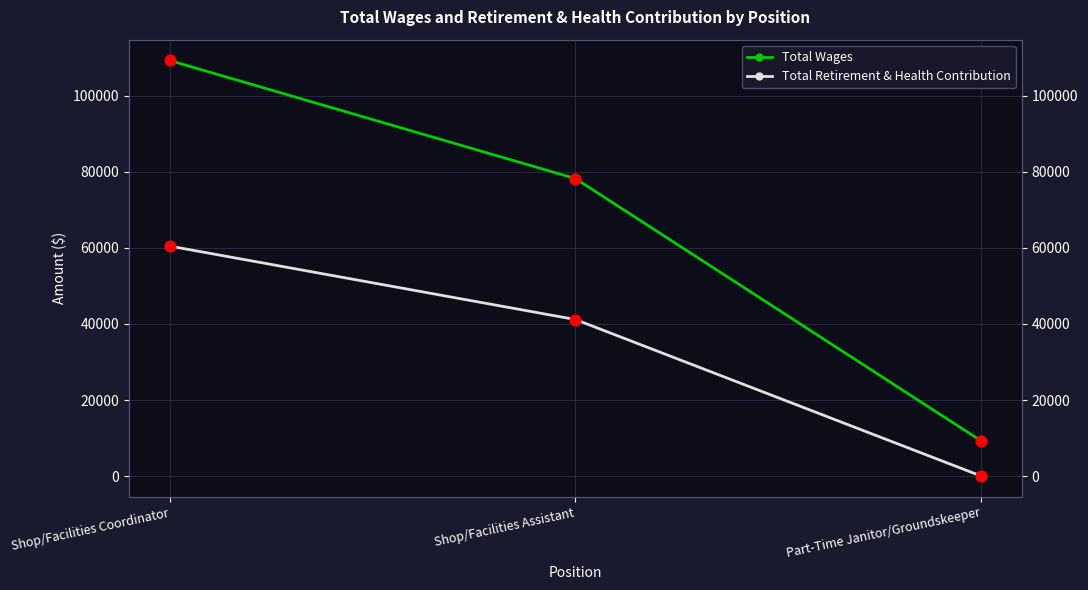

At which category is the sum across all series the highest?

Shop/Facilities Coordinator